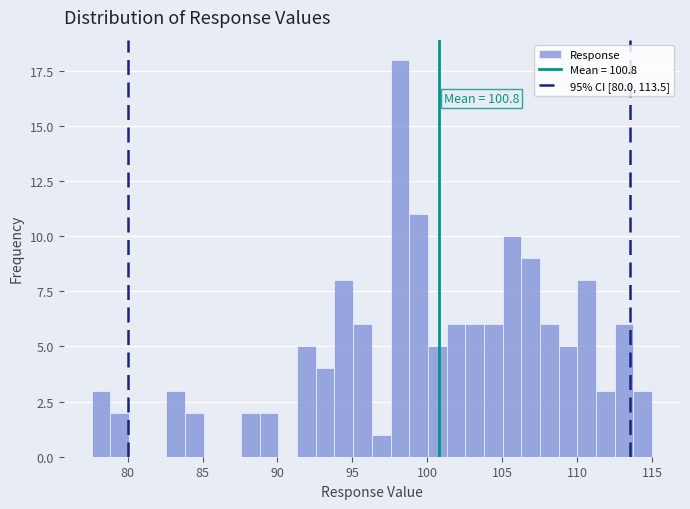

Around what value on the x-axis is the tallest bar? Give the approximate position of its centre, as read against the axis.

98.0